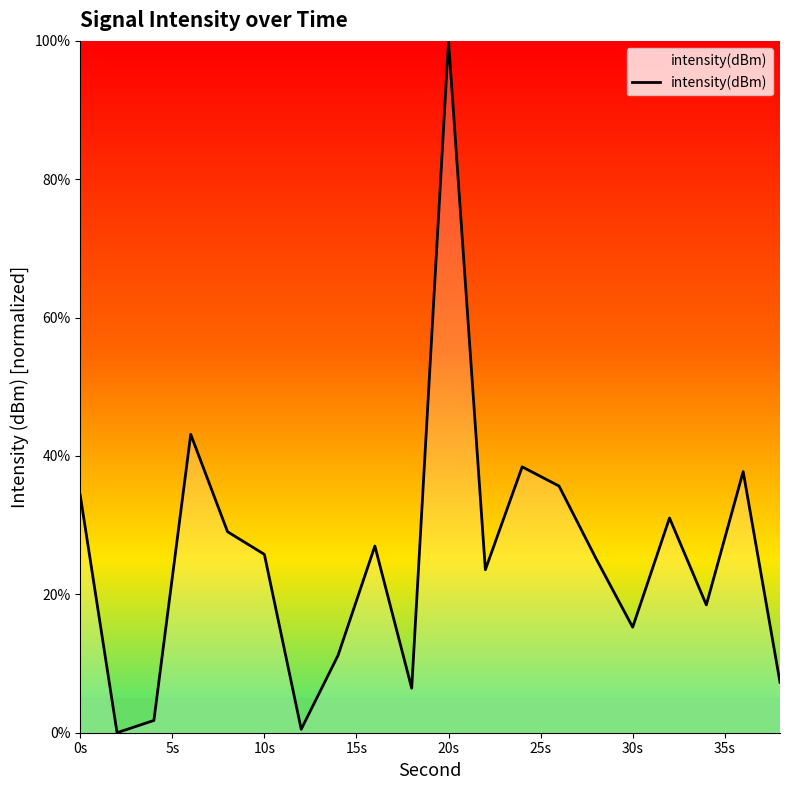

What is the difference between the maximum and minimum values?

100.0